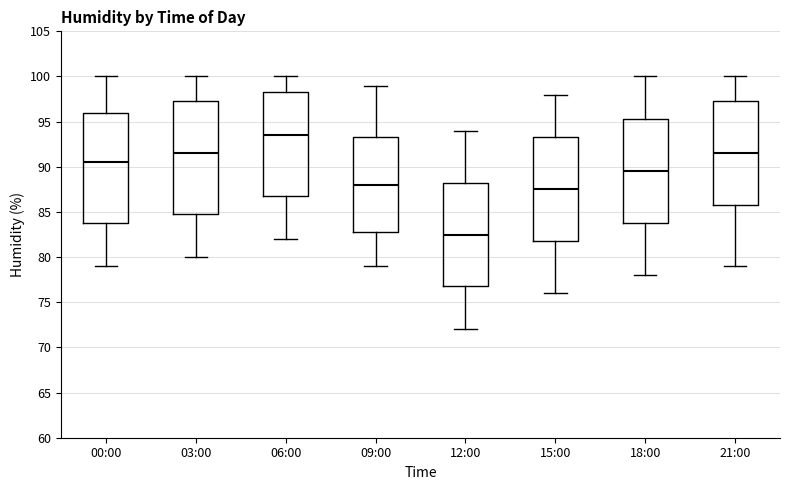

Which box has the highest median line?

06:00